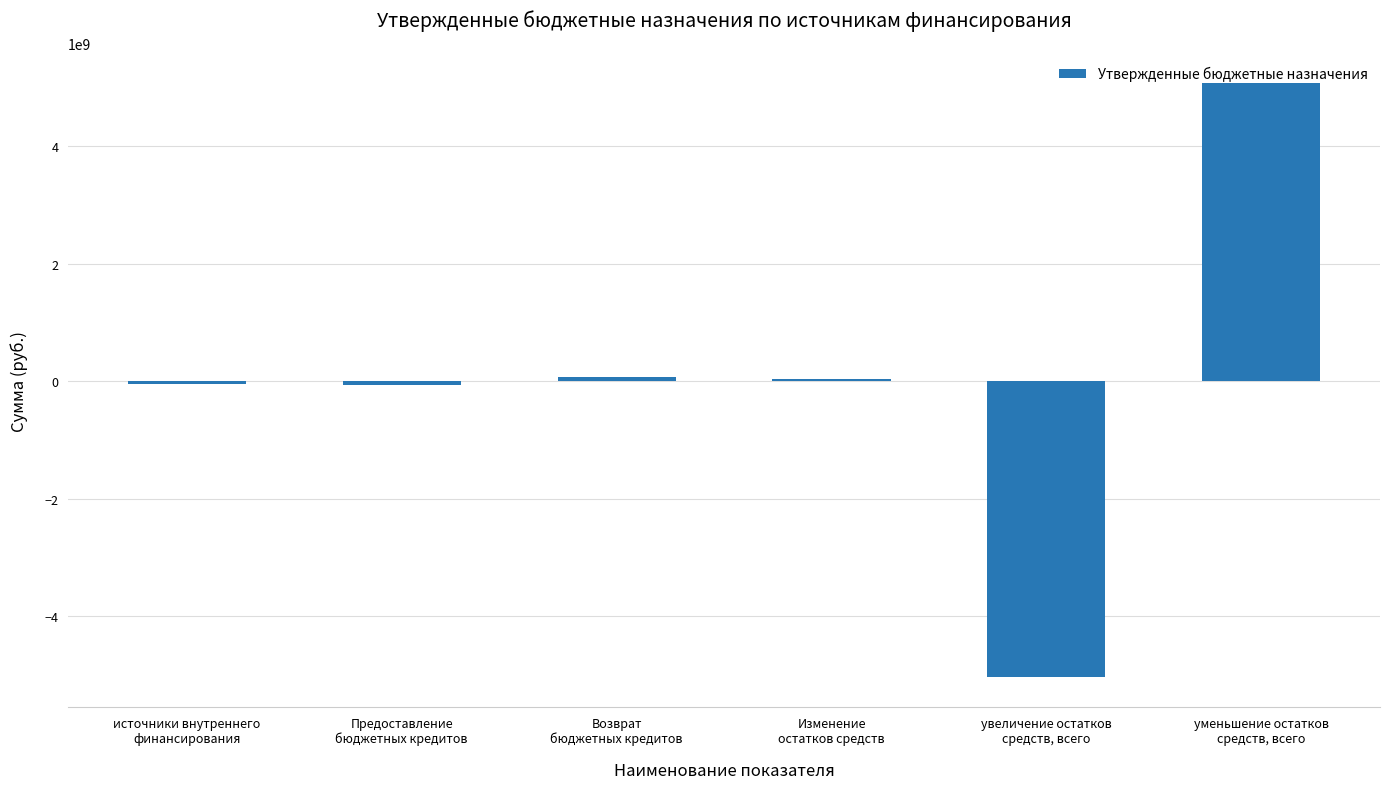

Is it true that the value at Изменение
остатков средств is 33214307.3?

True